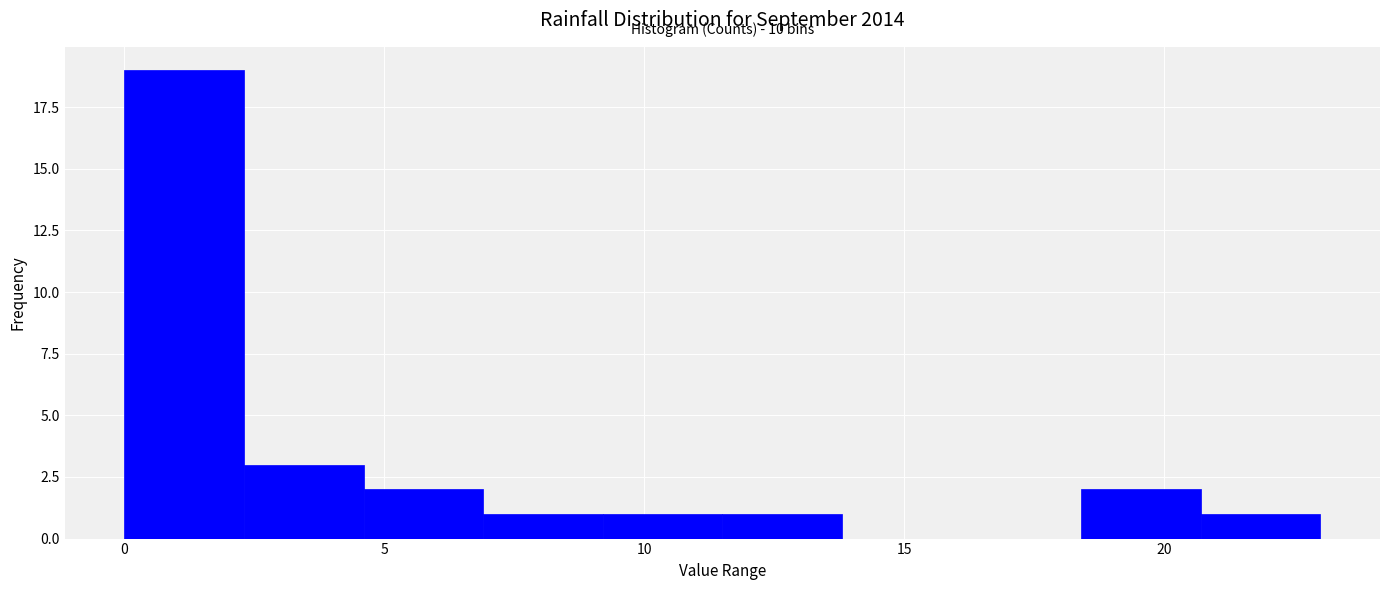

Over which range of the x-axis is the bar tallest?

0.0 to 2.3